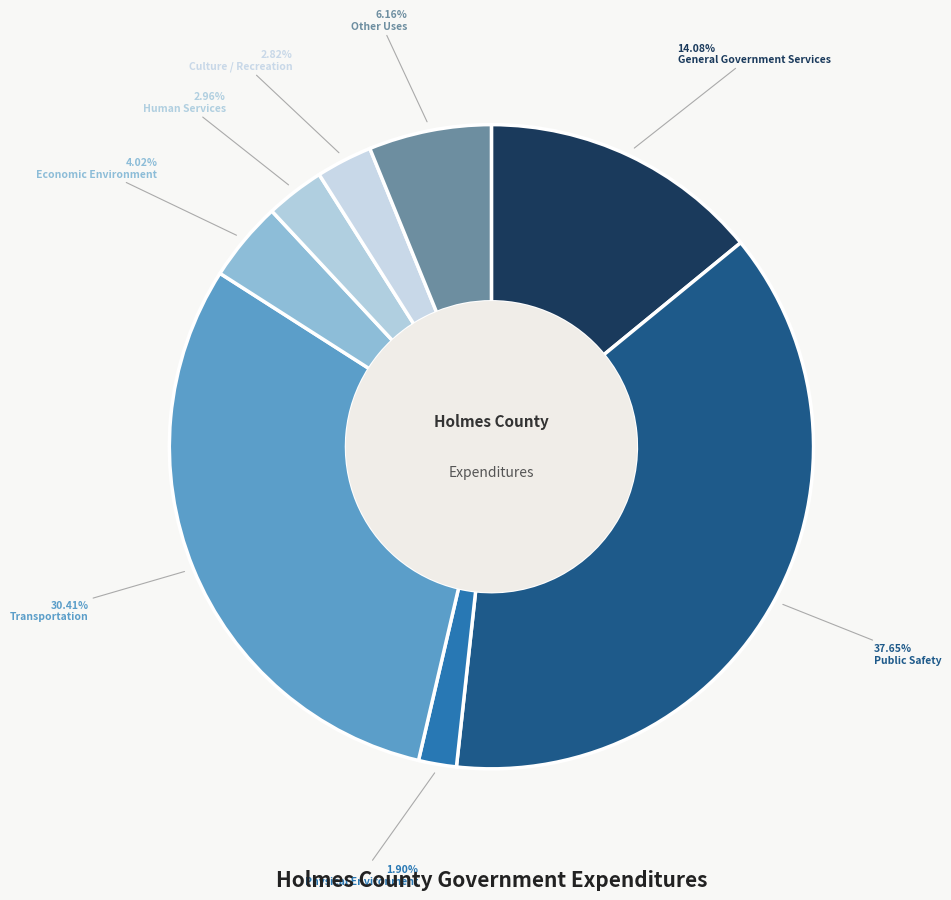

Does Economic Environment represent more than half of the total?

No